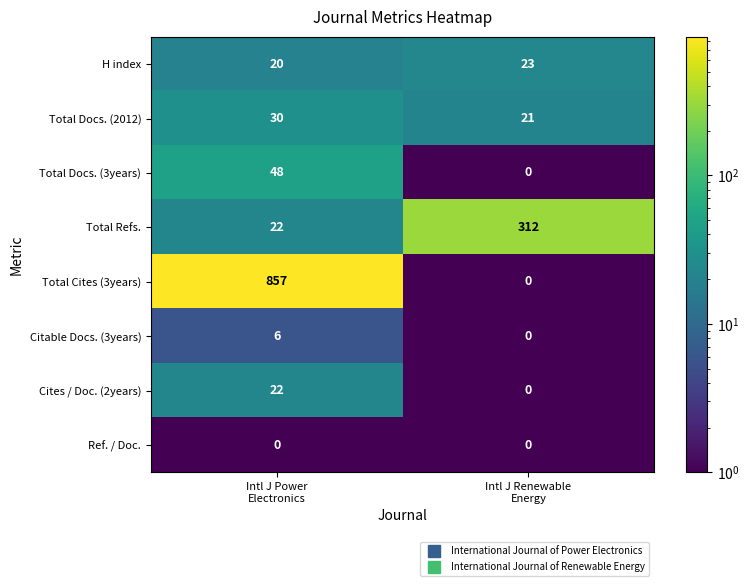

Between Intl J Power
Electronics and Intl J Renewable
Energy, which series saw the biggest shift?

Total Cites (3years)